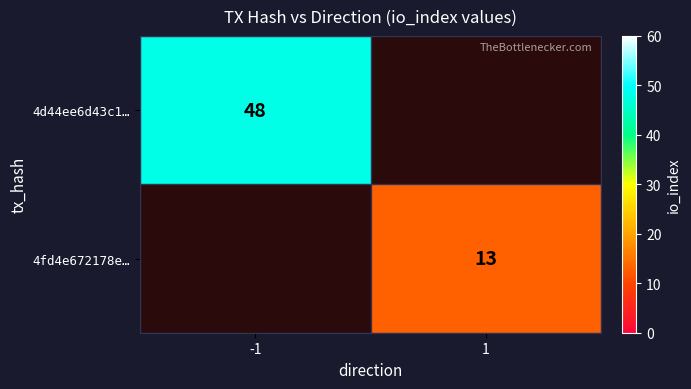

The value of 4d44ee6d43c1… at -1 is 85. True or false?

False